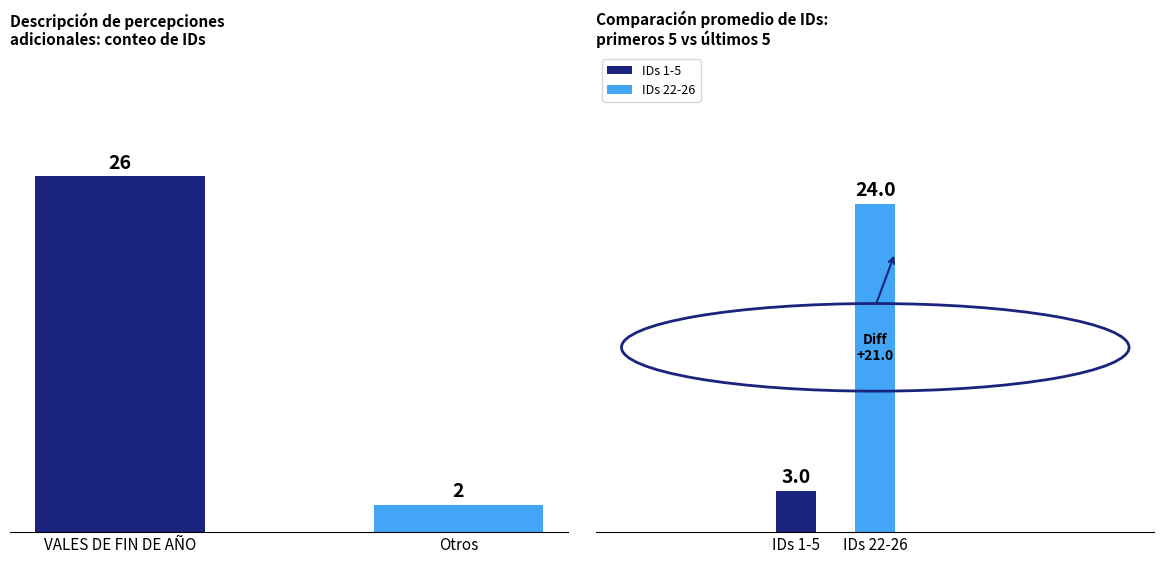

What is the greatest value displayed?

26